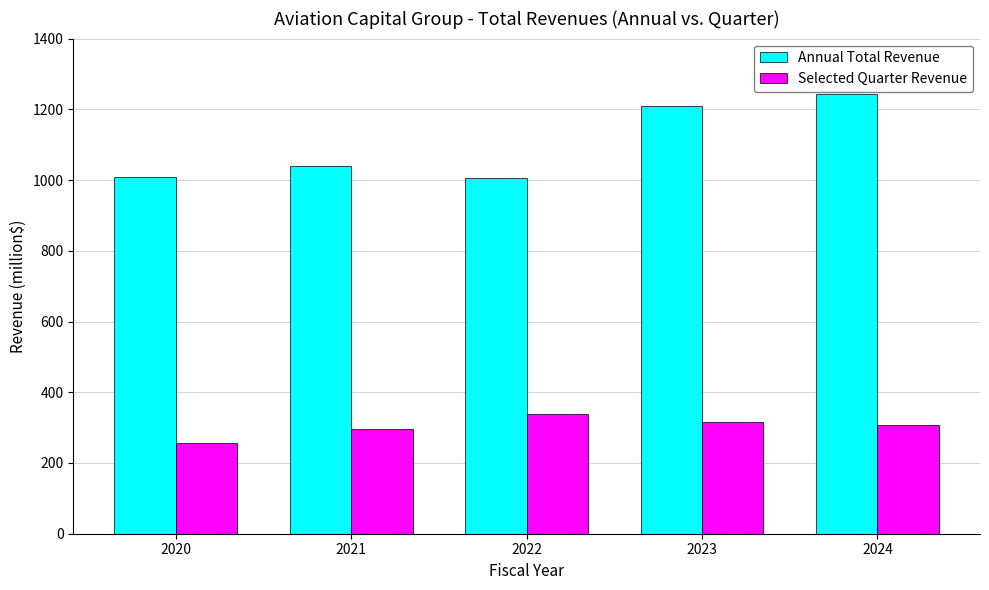

What is the sum of all Annual Total Revenue values?

5507